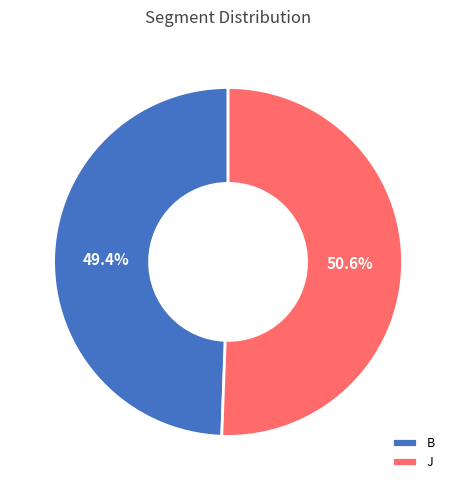

To the nearest percent, what is the average slice percentage?

50%